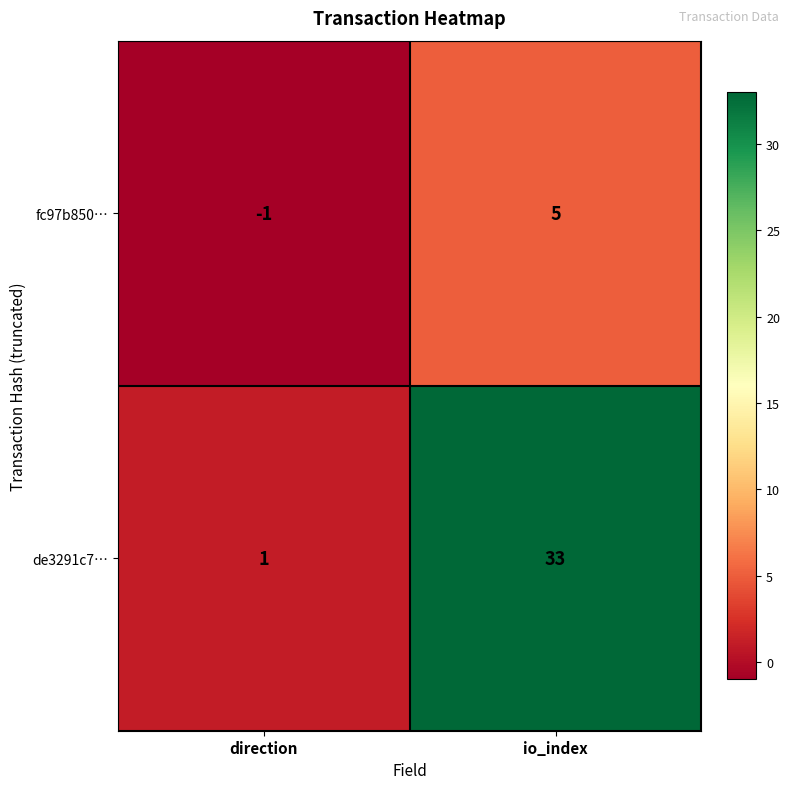

Where is de3291c7… nearest to the value 17?

direction